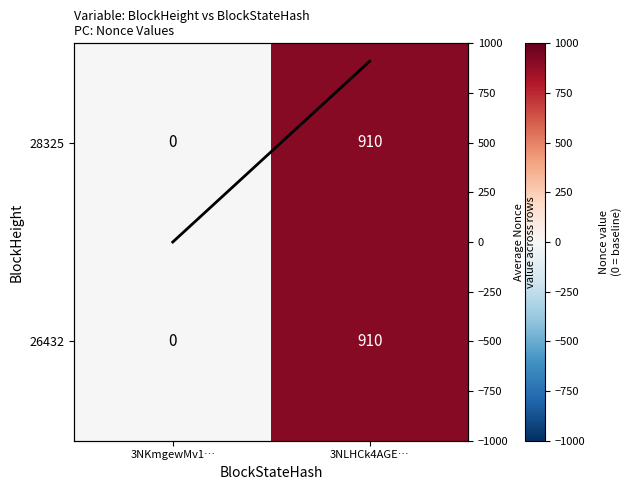

At which label is Avg Nonce closest to 455?

3NKmgewMv1…